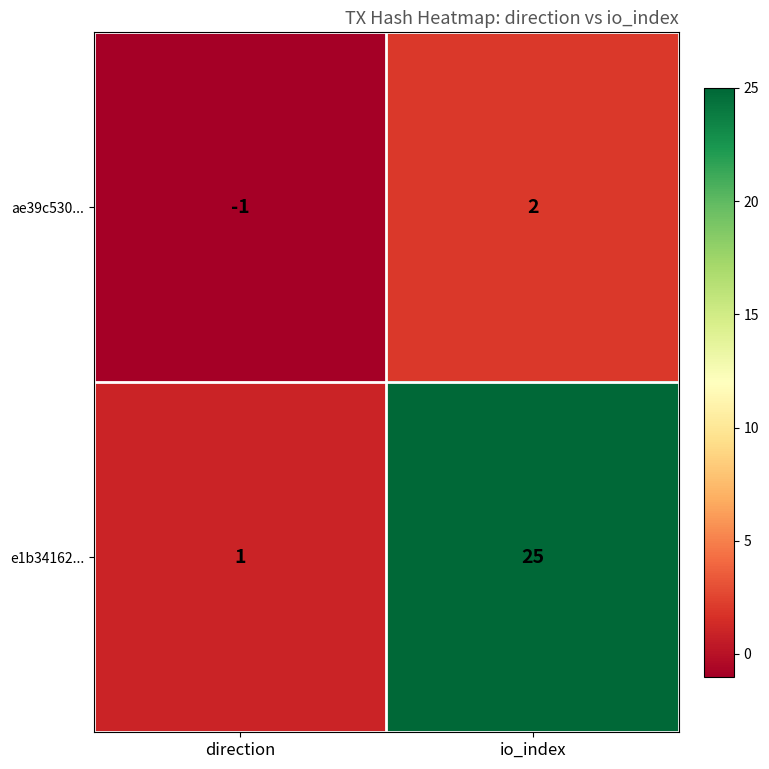

Reading right to left, list all the values displayed in this chart.

ae39c530...: io_index=2	direction=-1
e1b34162...: io_index=25	direction=1